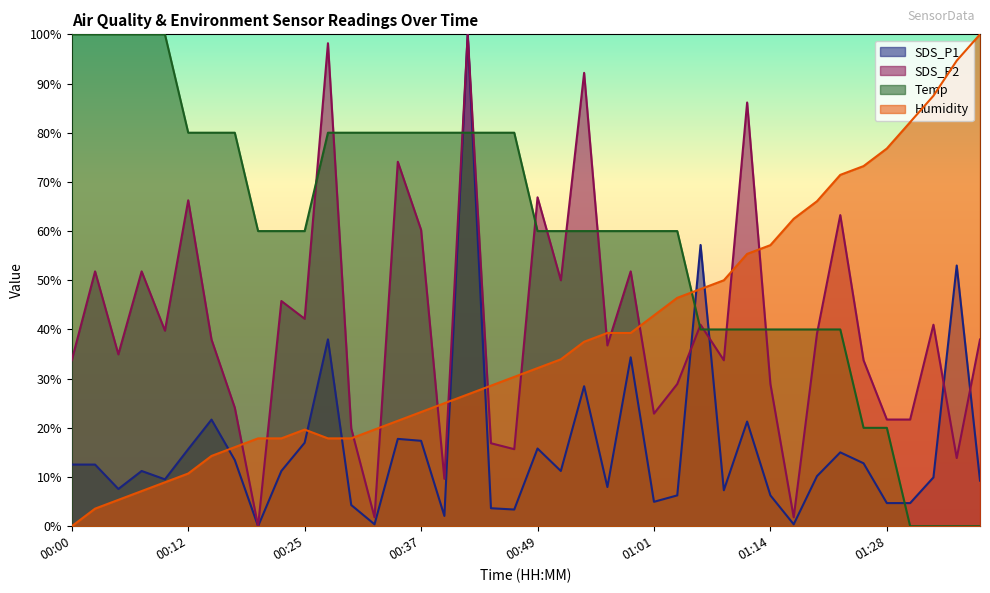

Which series changed the most between 00:49 and 00:59?

SDS_P1